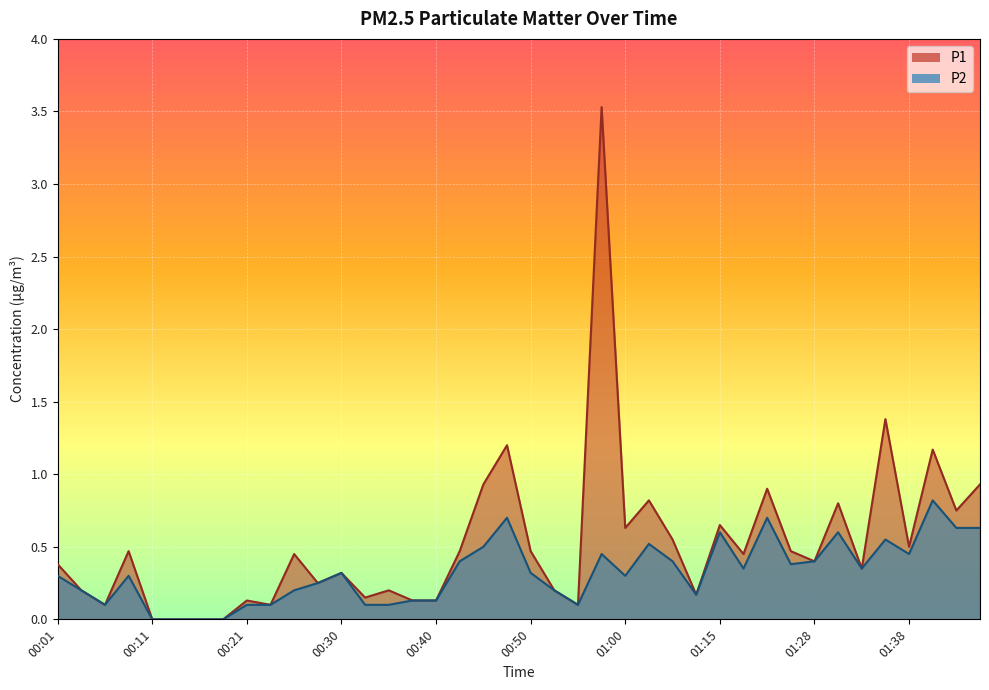

Between 00:30 and 01:00, which series saw the biggest shift?

P1